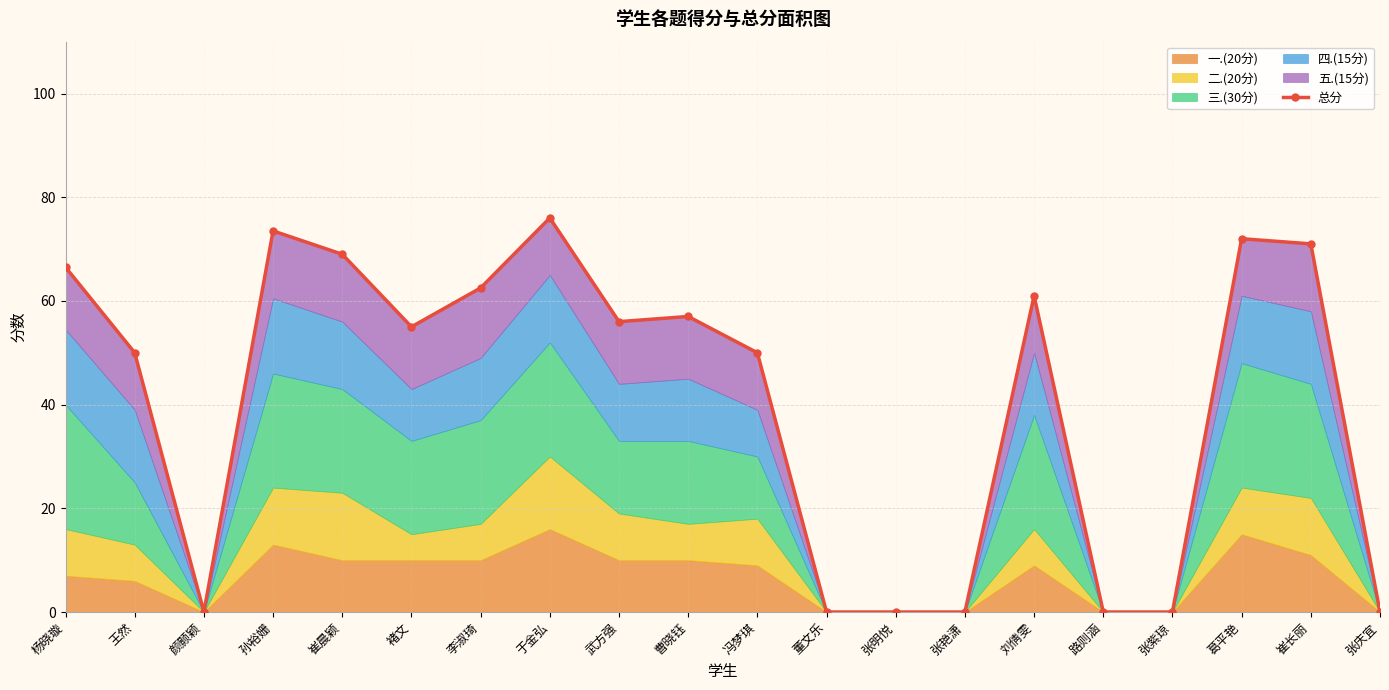

What position from the left is 崔晨颖?

5